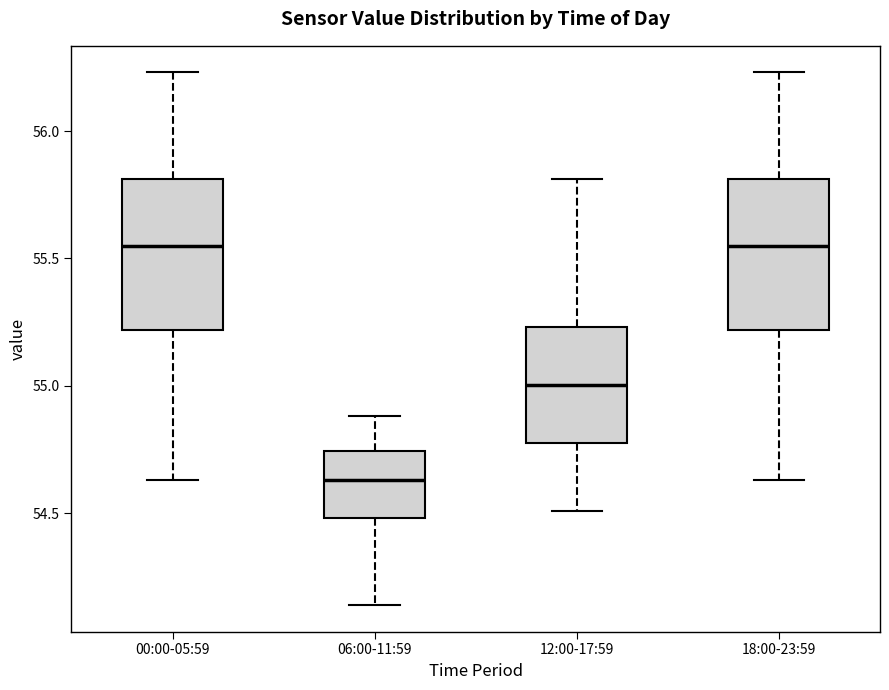

Reading left to right, read every box against the y-axis: the position of its median line, the range the box covers, and the ends of its whiskers. The values are not printed on the chart, so give them approximately, as read against the axis.

00:00-05:59: median 55.55, box 55.20 to 55.80, whiskers 54.65 to 56.25
06:00-11:59: median 54.65, box 54.50 to 54.75, whiskers 54.15 to 54.90
12:00-17:59: median 55.00, box 54.80 to 55.25, whiskers 54.50 to 55.80
18:00-23:59: median 55.55, box 55.20 to 55.80, whiskers 54.65 to 56.25